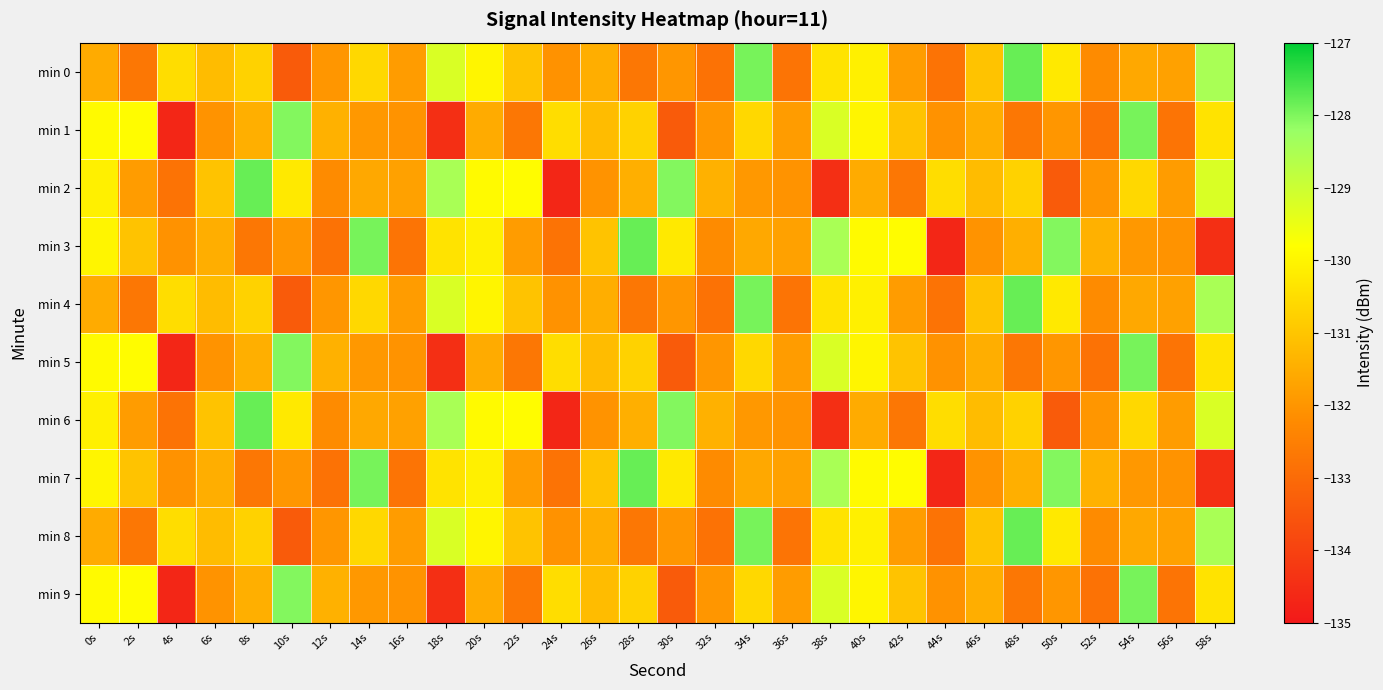

Rank the series at 54s from lowest to highest value.

min 3, min 7, min 0, min 4, min 8, min 2, min 6, min 1, min 5, min 9